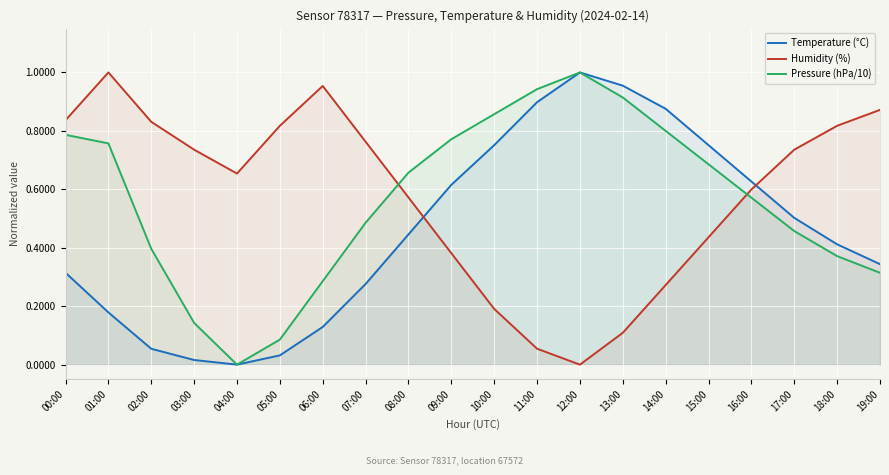

Is it true that Pressure (hPa/10) equals 0.7 at 08:00?

True